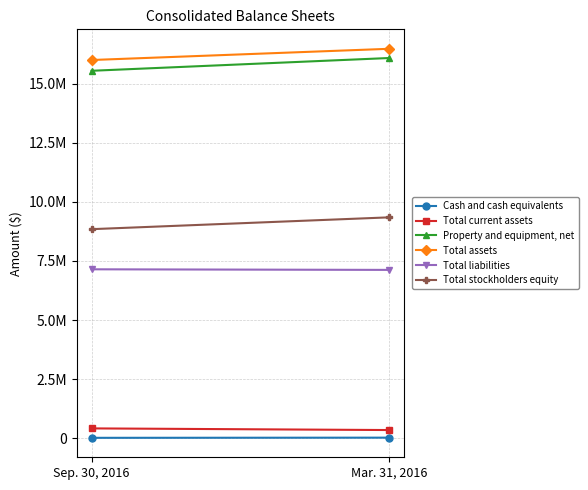

What is the minimum value shown in the chart?

26615